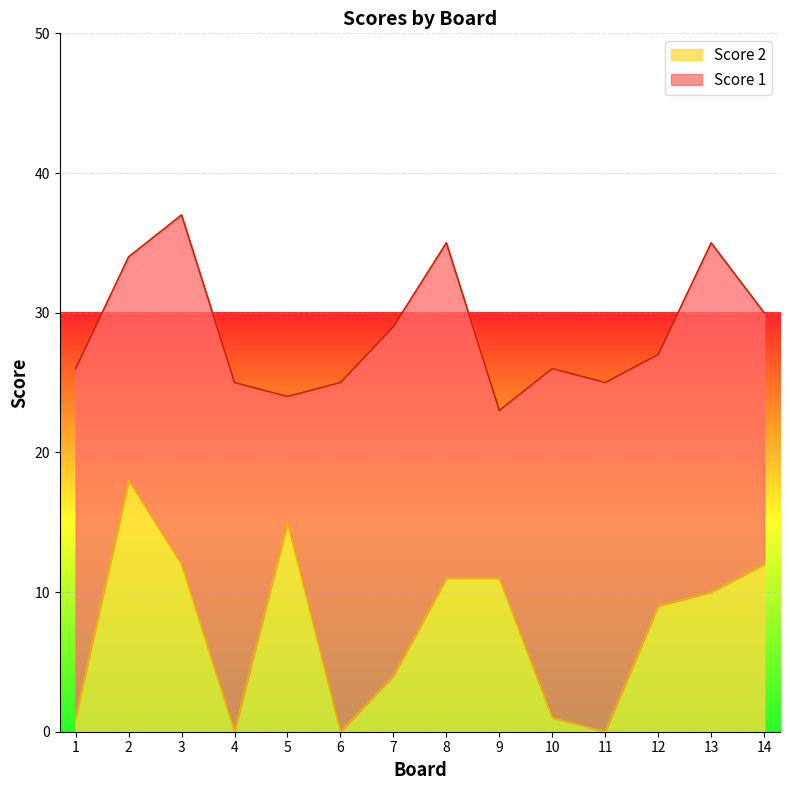

What is the difference between the second highest and second lowest values?

15